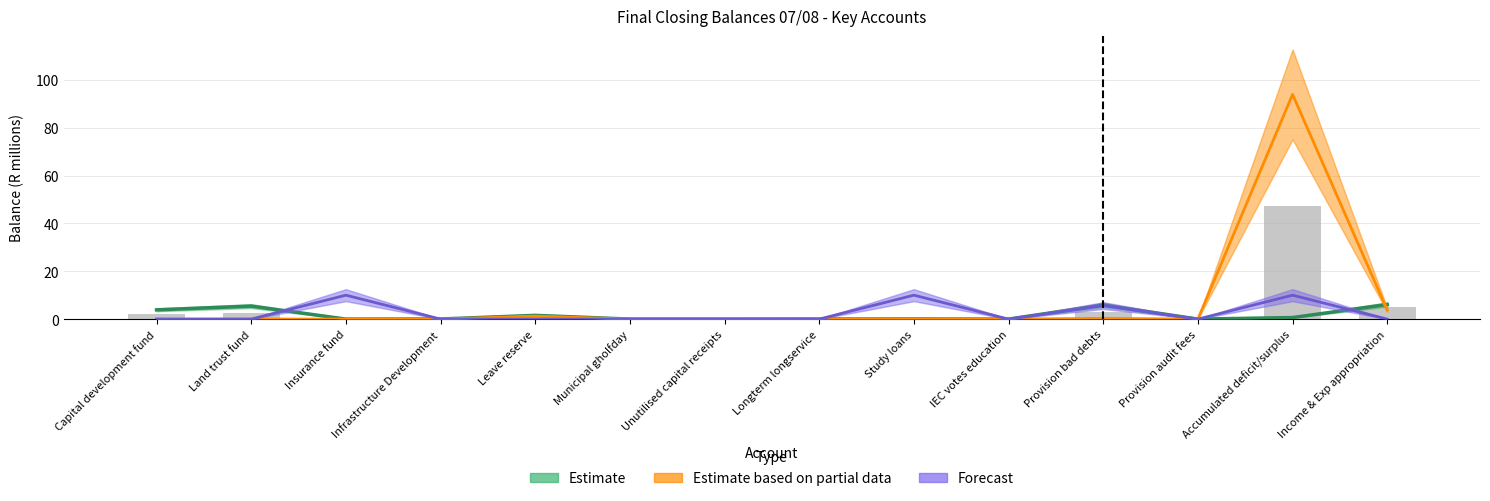

Which series changed the most between Insurance fund and Accumulated deficit/surplus?

Estimate based on partial data